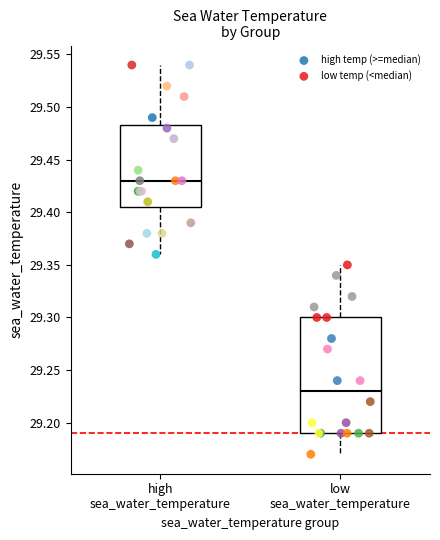

Which series contains the highest Y value?

high temp (>=median)